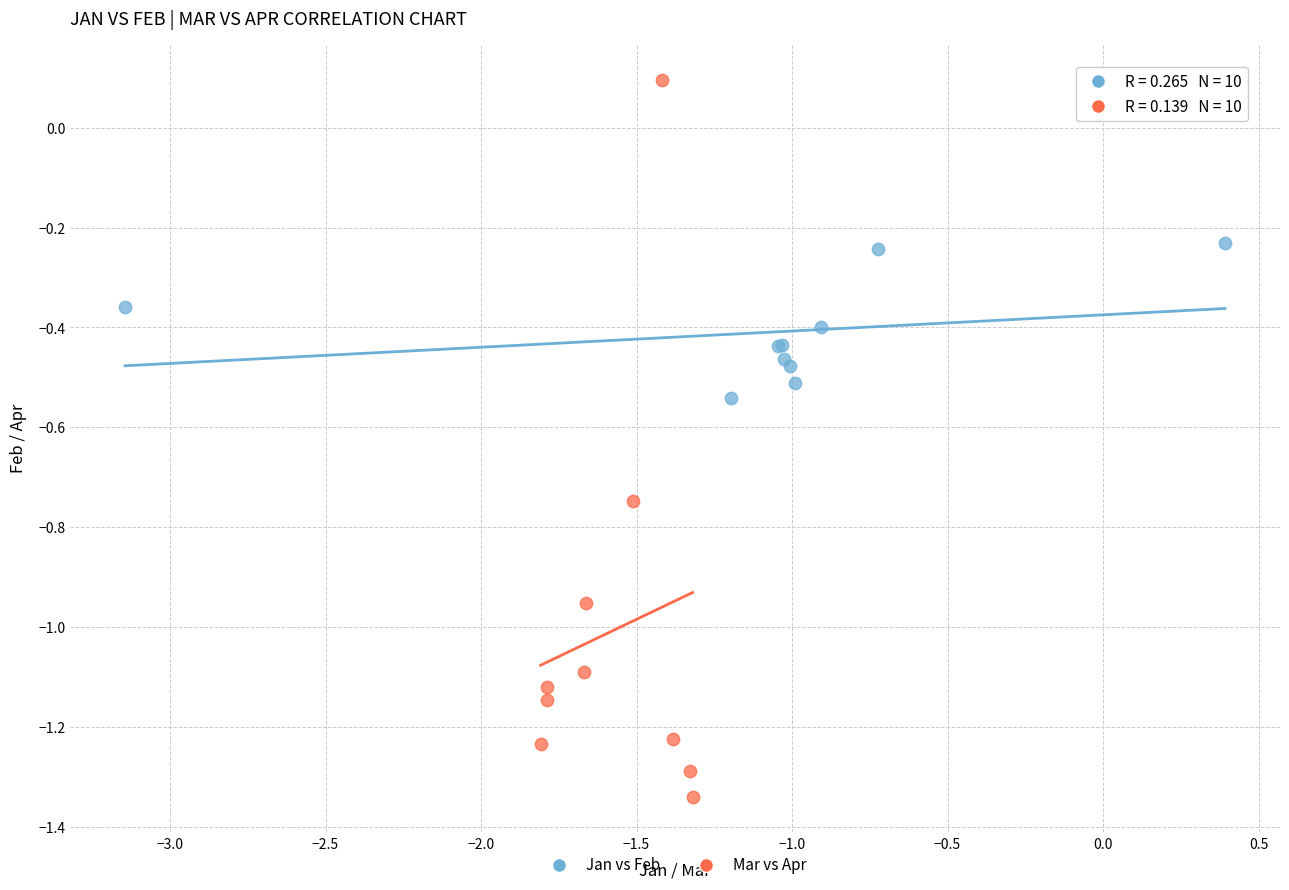

Which series has the largest Y range (max minus min)?

Mar vs Apr